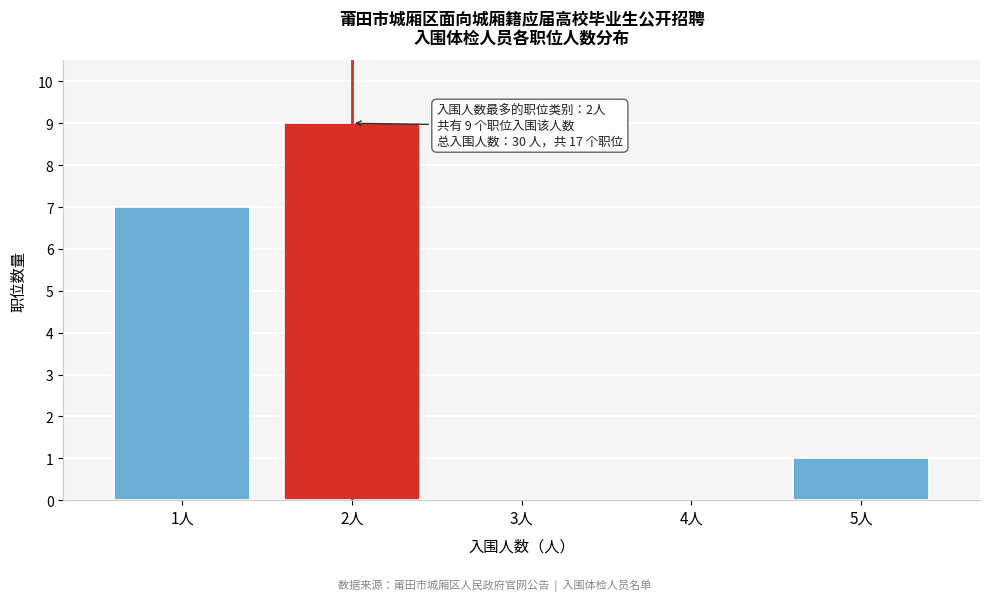

Over which range of the x-axis is the bar tallest?

1.5 to 2.5